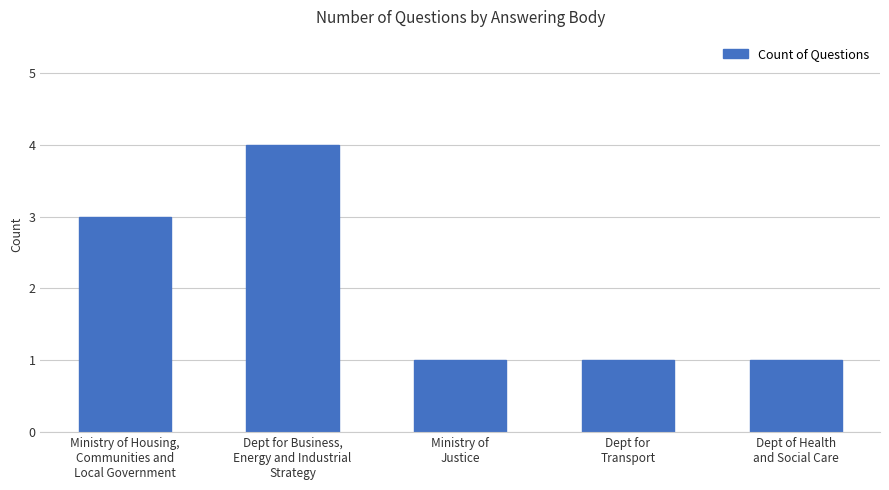

Count the number of data series in this chart.

1